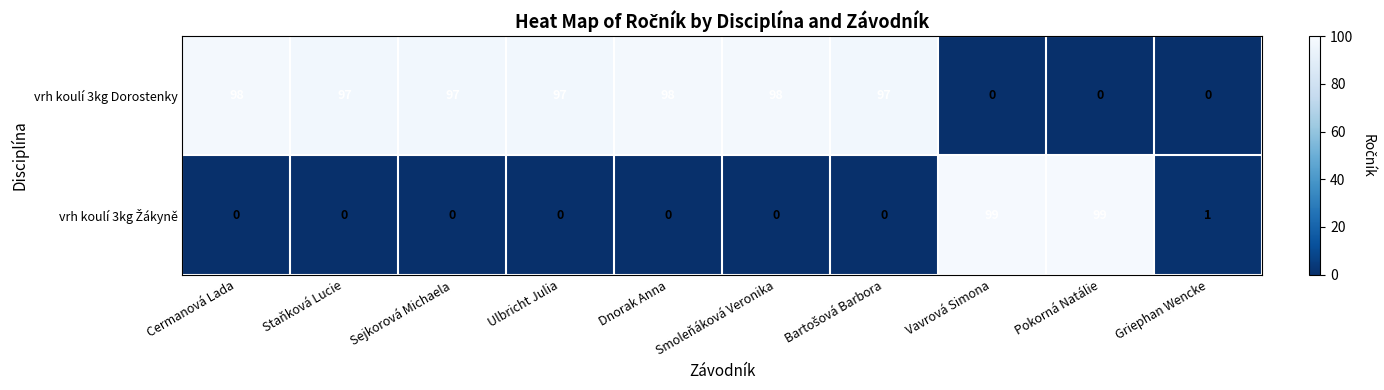

At how many categories does at least one series exceed 23?

9